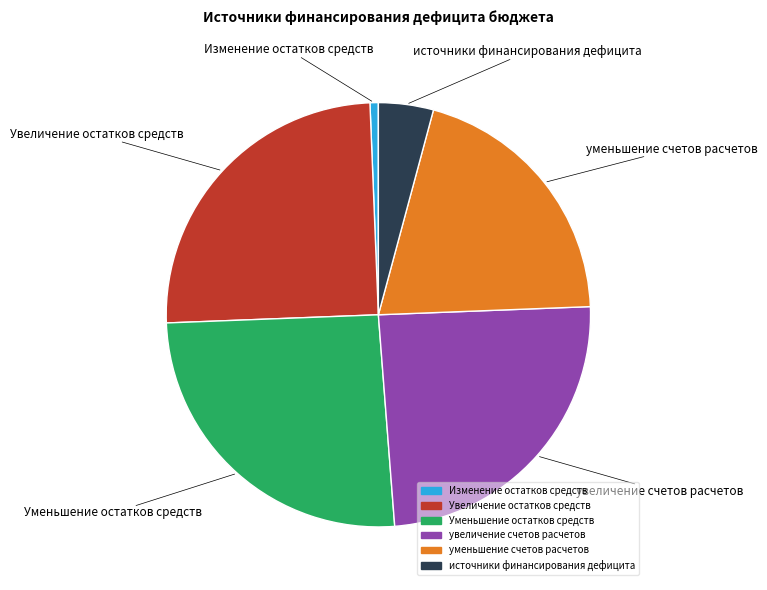

Is there any slice that represents more than half of the pie?

No